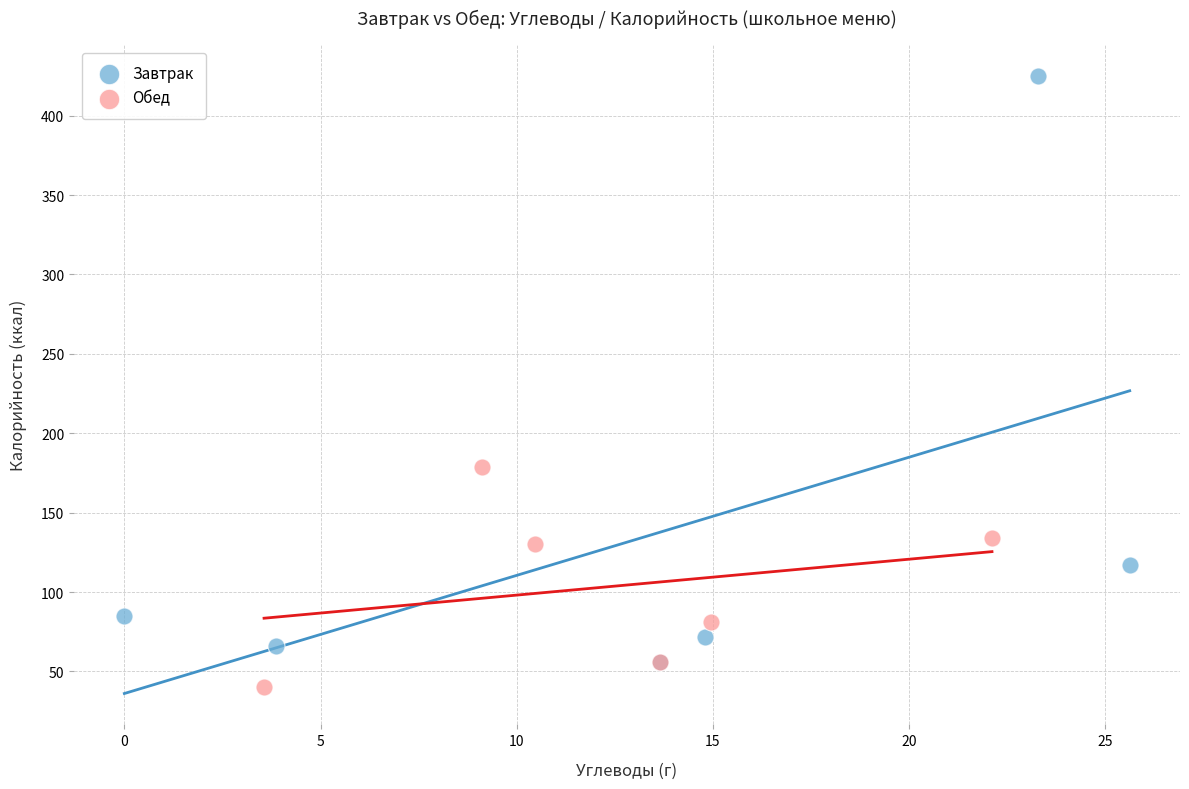

Which series has the widest spread of Y values?

Завтрак